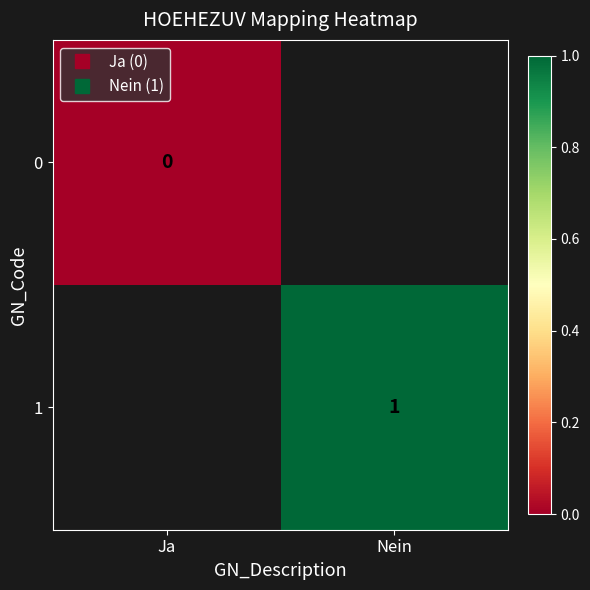

At how many categories does at least one series exceed 0?

1